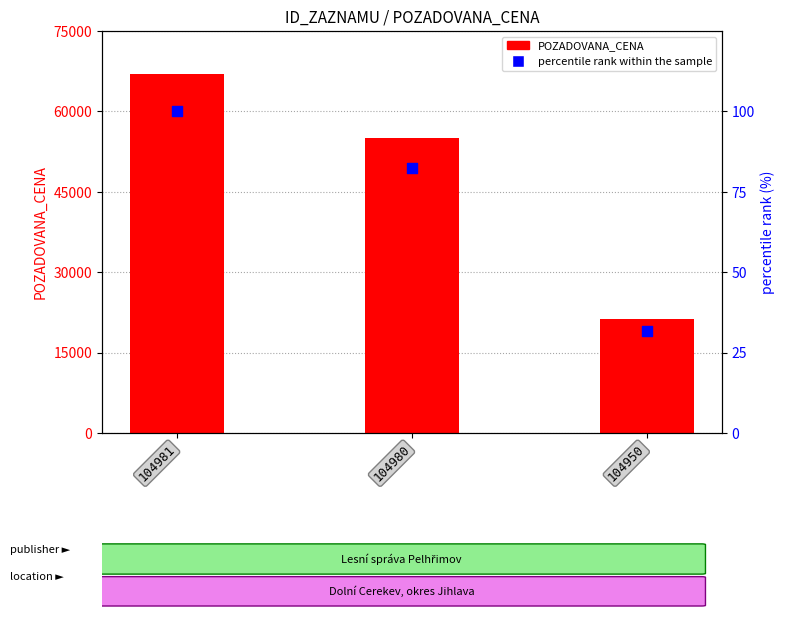

Which series has the largest Y range (max minus min)?

POZADOVANA_CENA